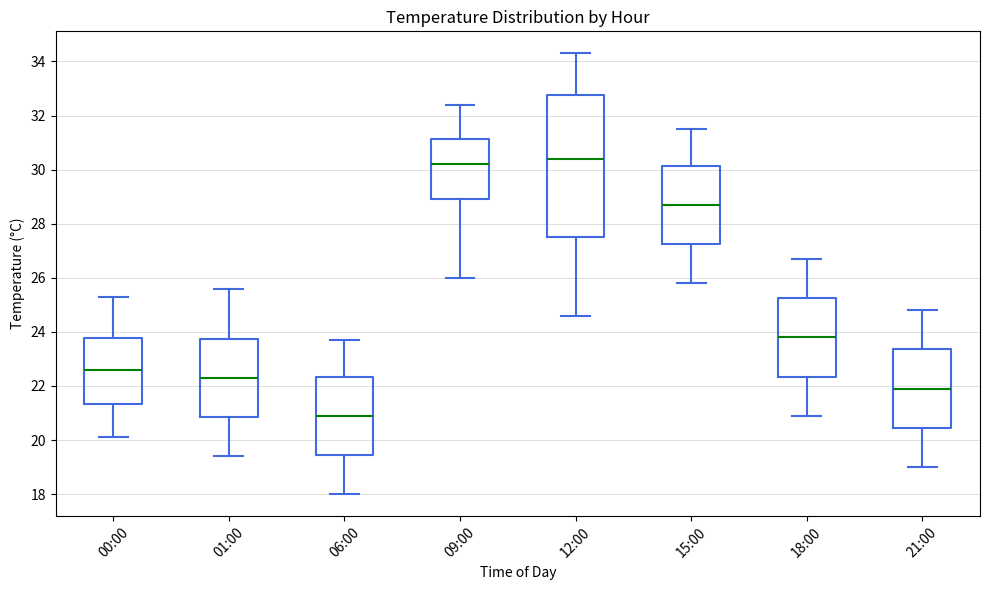

Comparing the boxes themselves (not the whiskers), which one is the tallest?

12:00